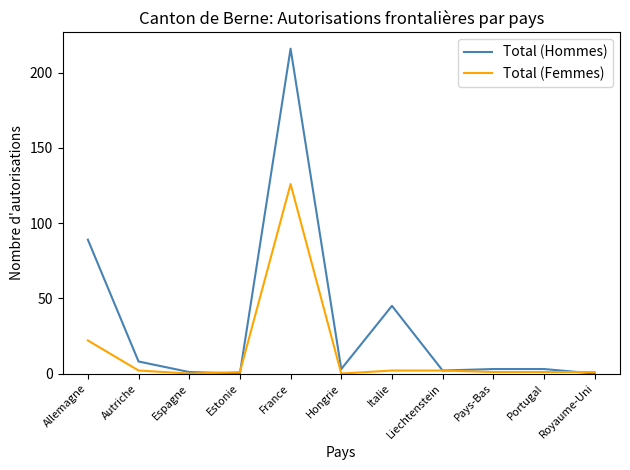

What is the spread (max minus min) of values at Allemagne?

67